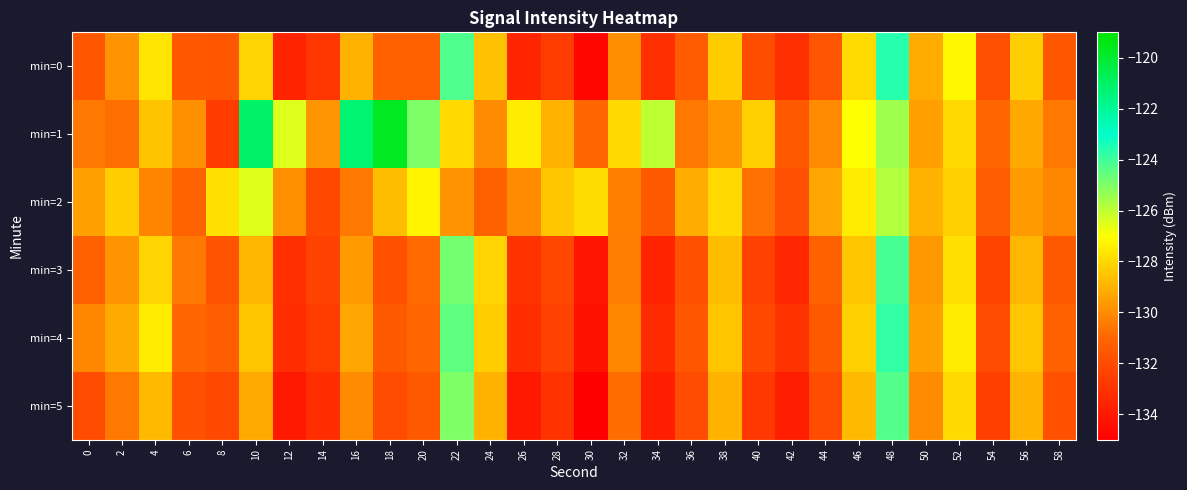

At which category is the sum across all series the highest?

48